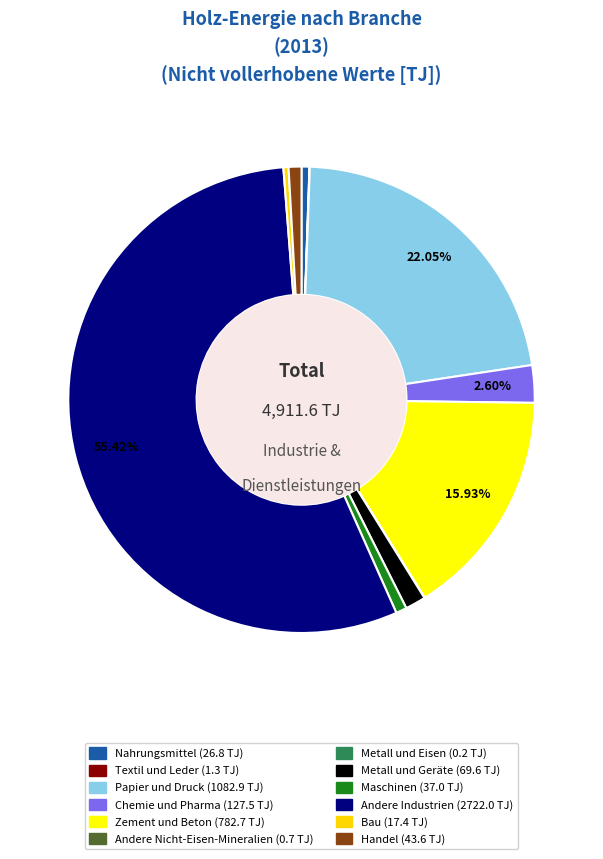

Does Handel represent more than half of the total?

No